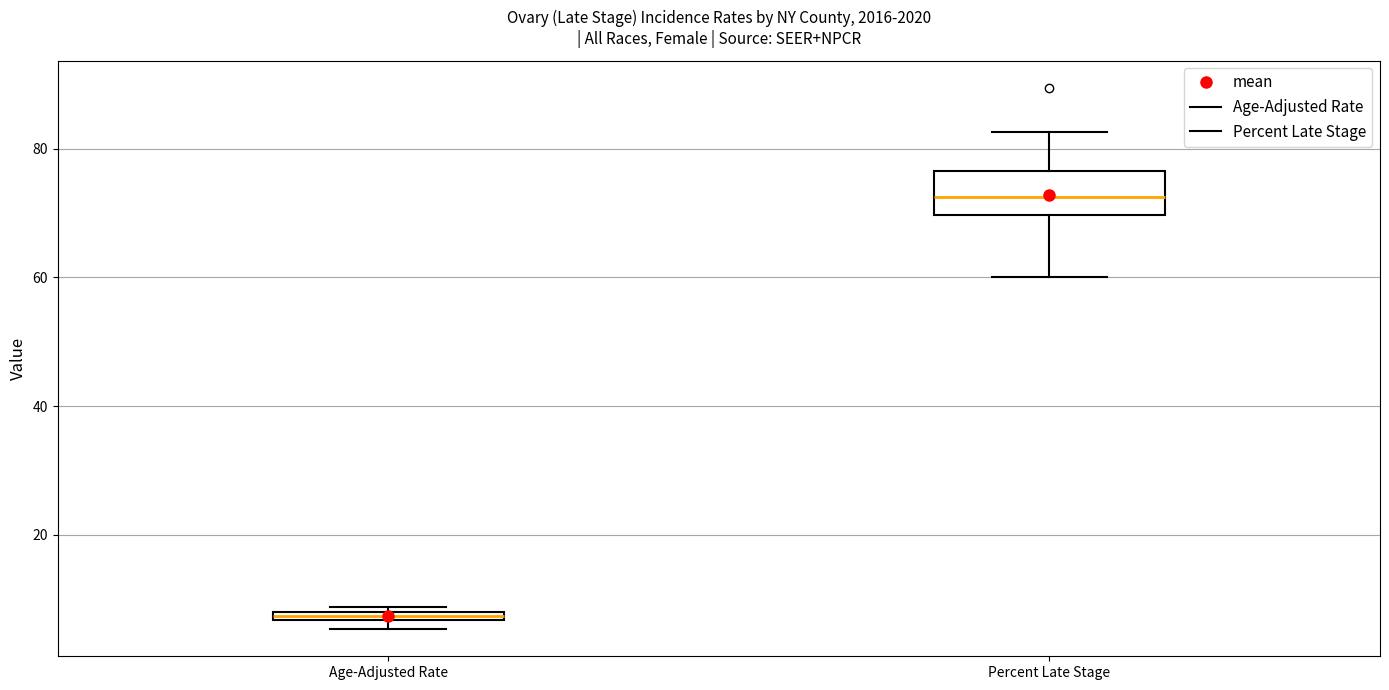

Which box has the lowest median line?

Age-Adjusted Rate